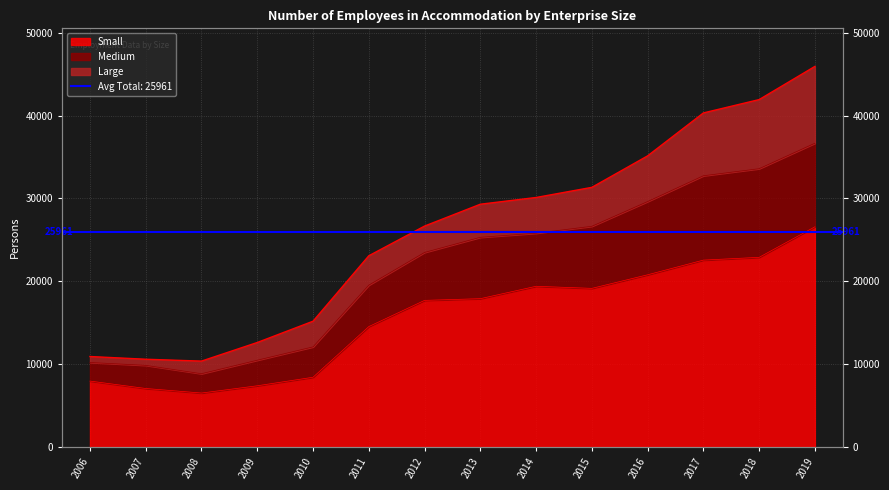

What is the minimum value shown in the chart?

6515